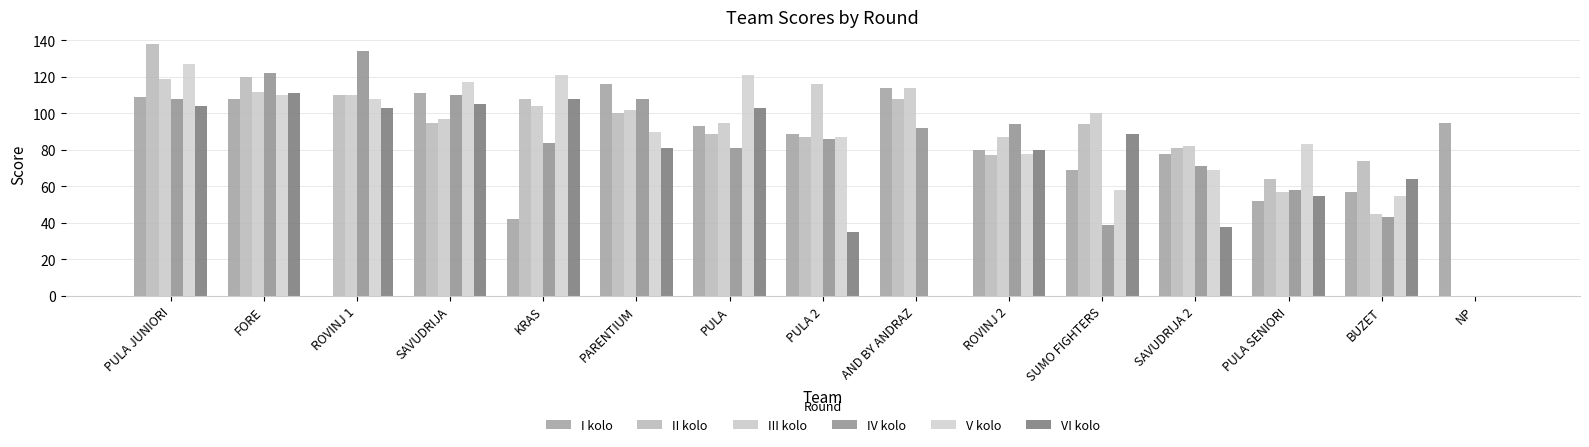

Which category has the lowest value across all series?

ROVINJ 1